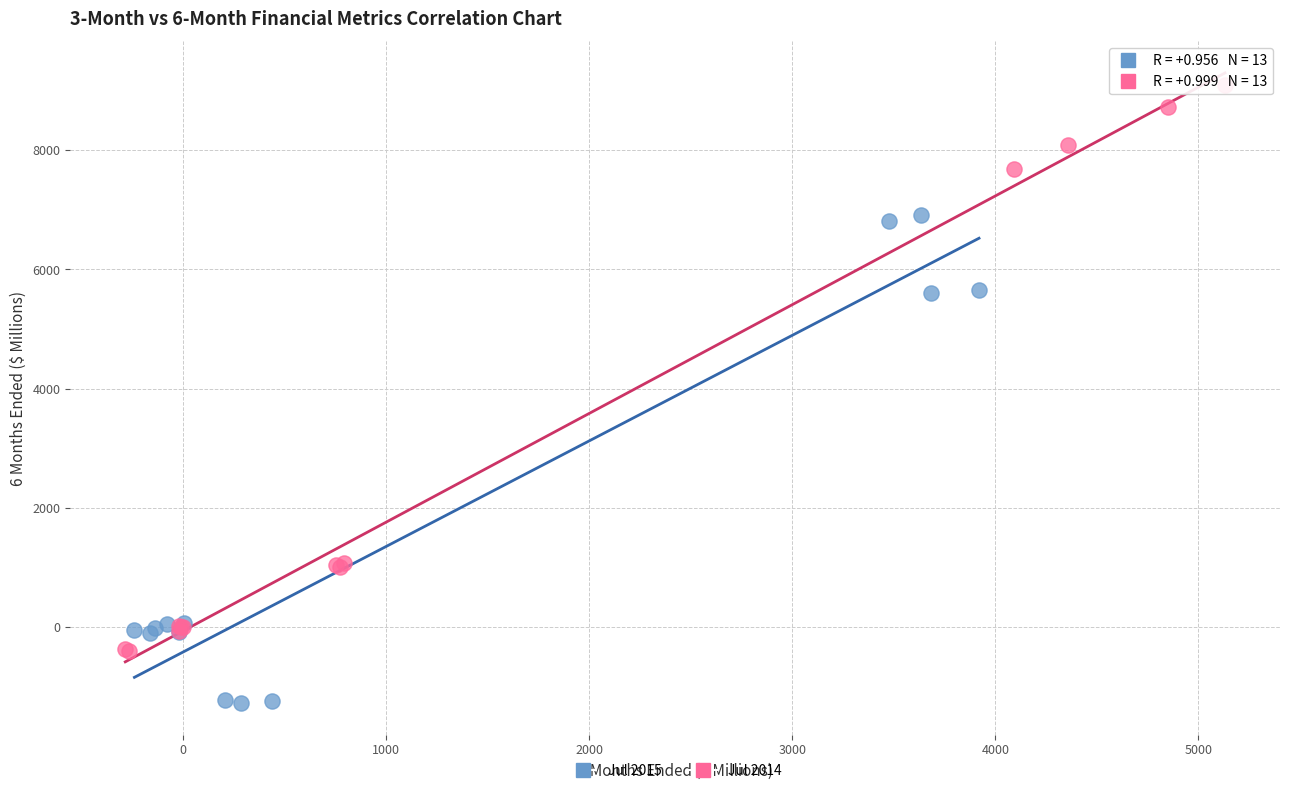

Which series has the largest Y range (max minus min)?

Jul 2014